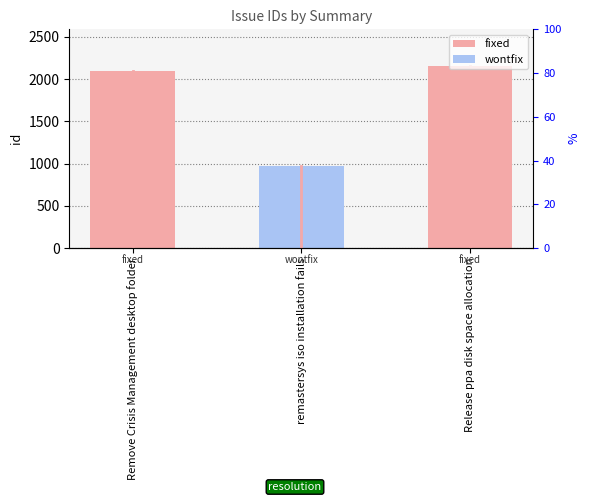

What is the change in value from Remove Crisis Management desktop folder to remastersys iso installation fails?

-1121